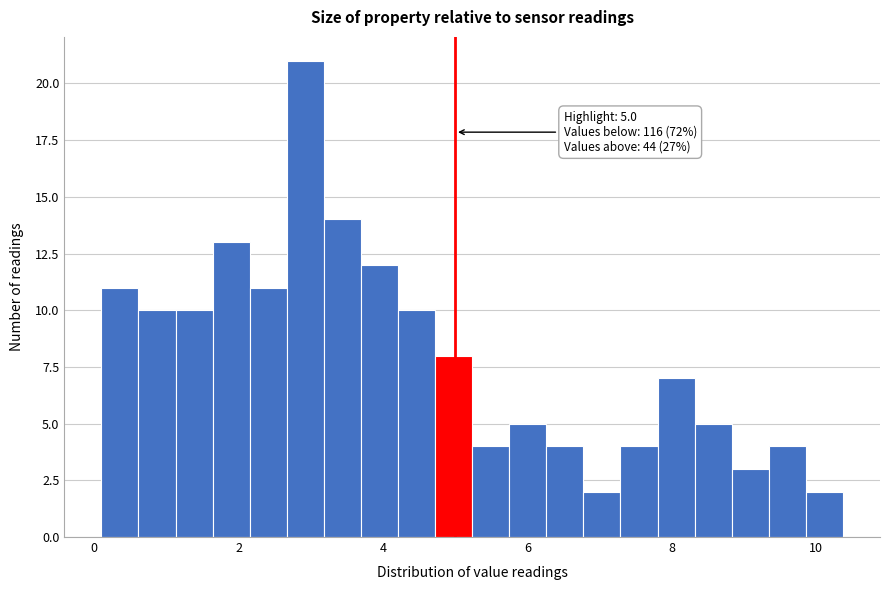

Around what value on the x-axis is the tallest bar? Give the approximate position of its centre, as read against the axis.

3.0